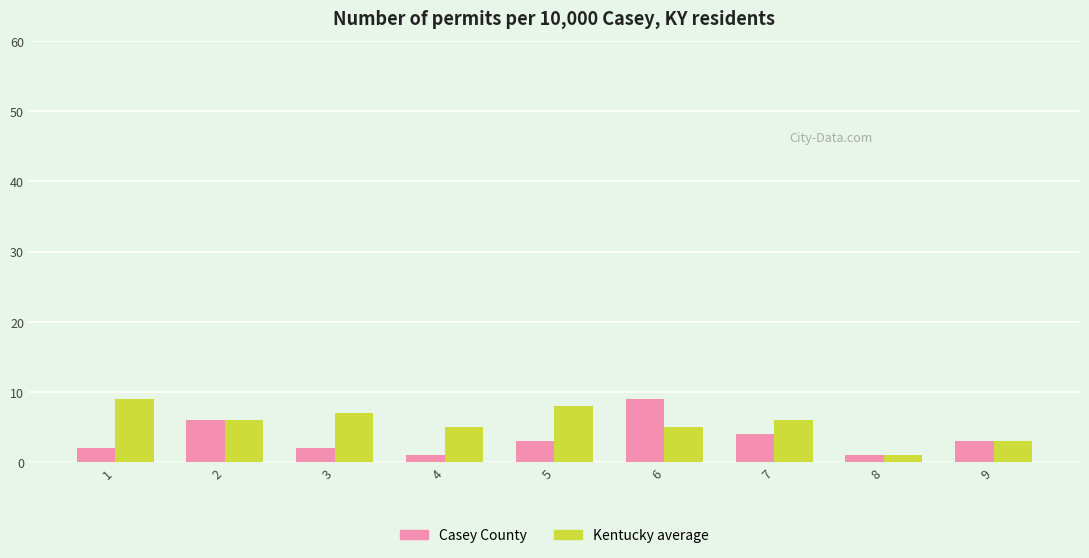

List the series in order of their overall mean, lowest first.

Casey County, Kentucky average